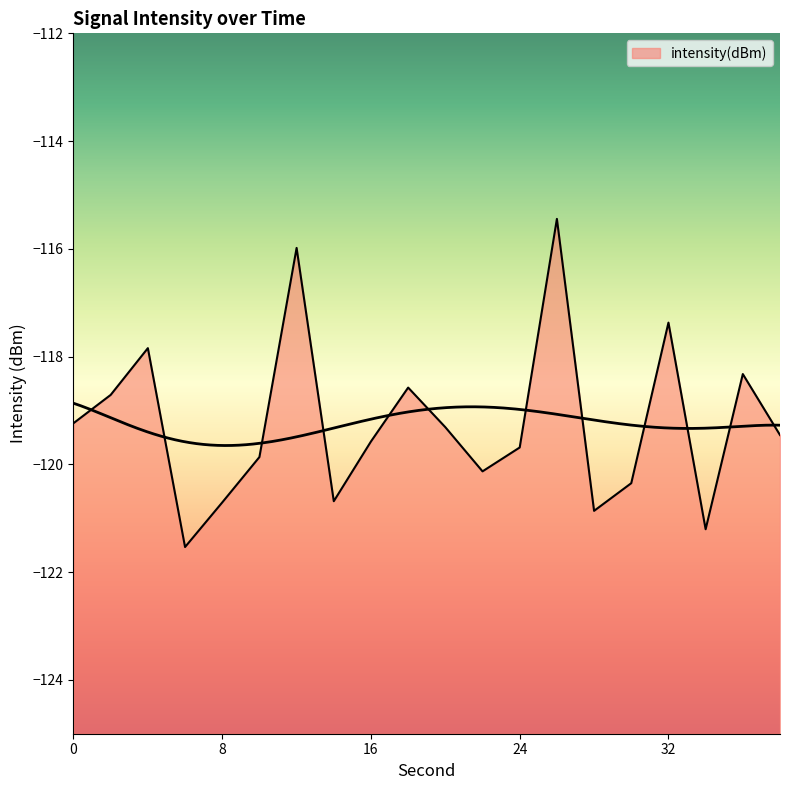

Which label corresponds to the largest value in the chart?

26